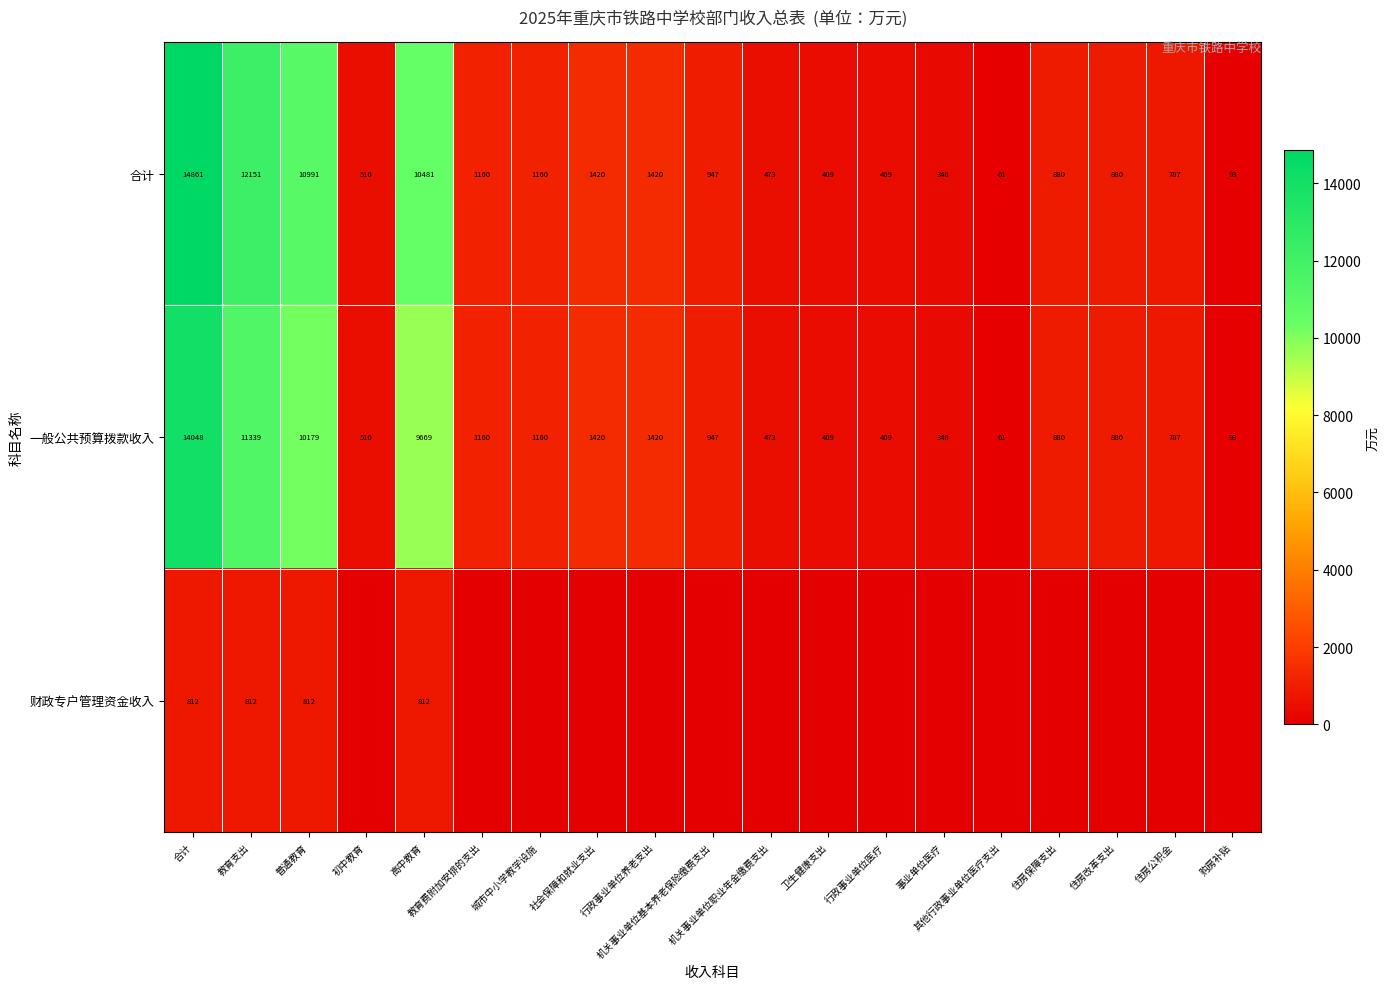

What is the maximum value for 一般公共预算拨款收入?

14048